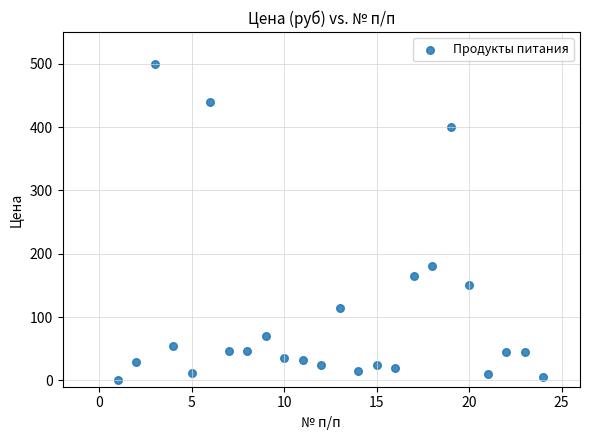

What is the range of X values (max minus min)?

23.0